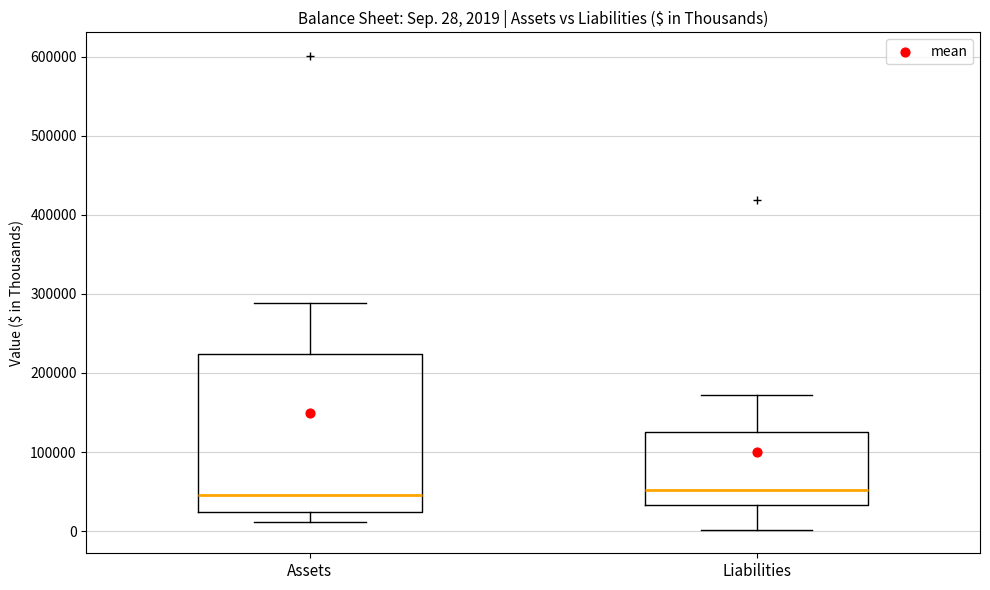

Which box is the tallest, from its lower edge to its upper edge?

Assets